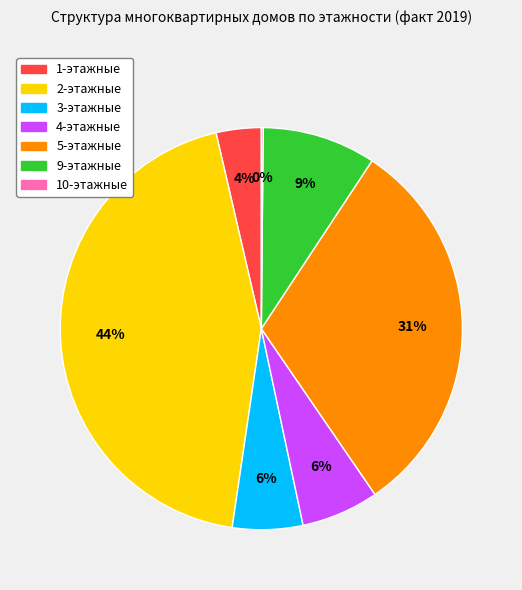

What percentage is the 4-этажные slice, to the nearest percent?

6%